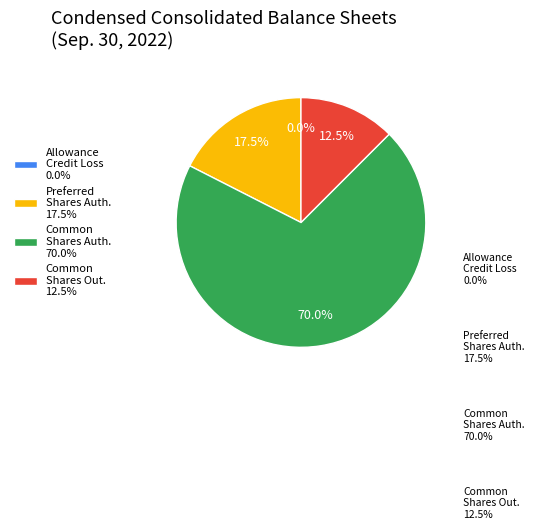

Combined, what portion of the pie is Preferred Shares Auth. 17.5% and Common Shares Out. 12.5%?

30.0%